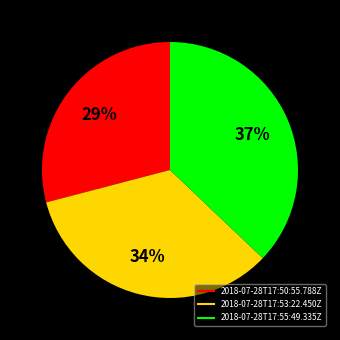

How many segments does this pie chart have?

3